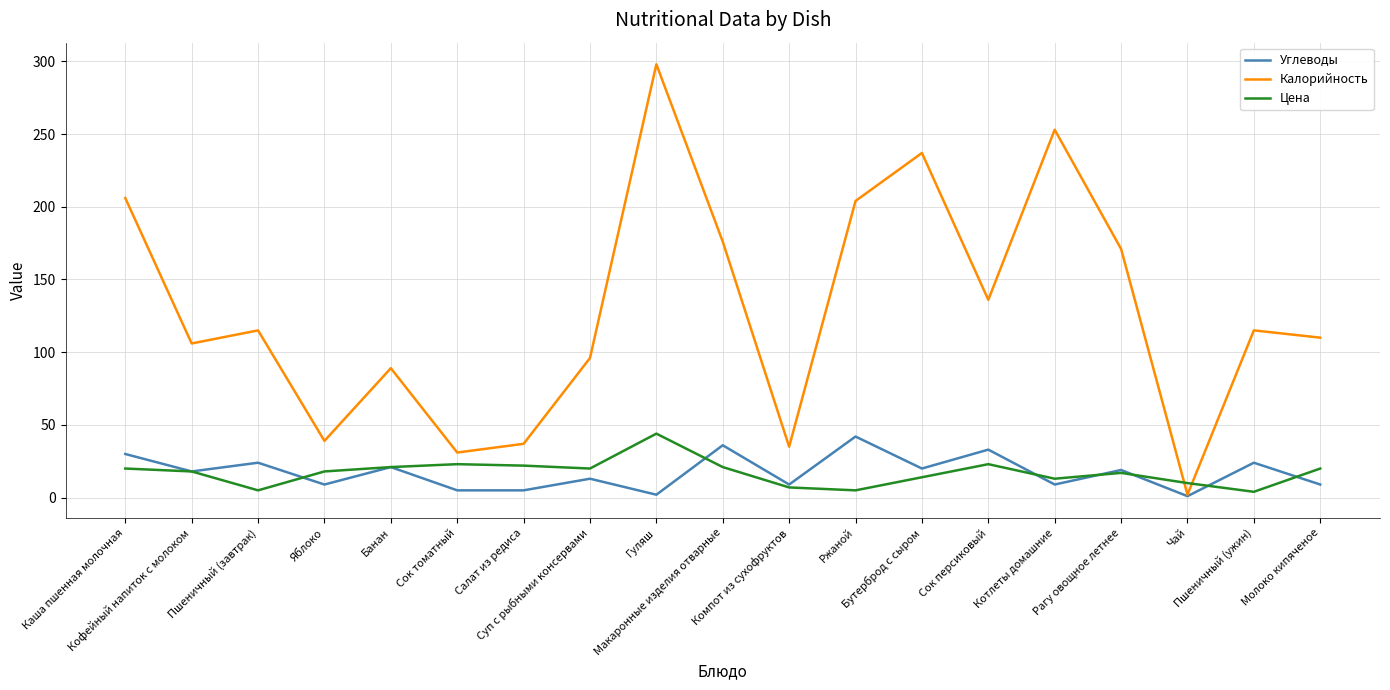

True or false: Углеводы and Цена cross at least once.

True